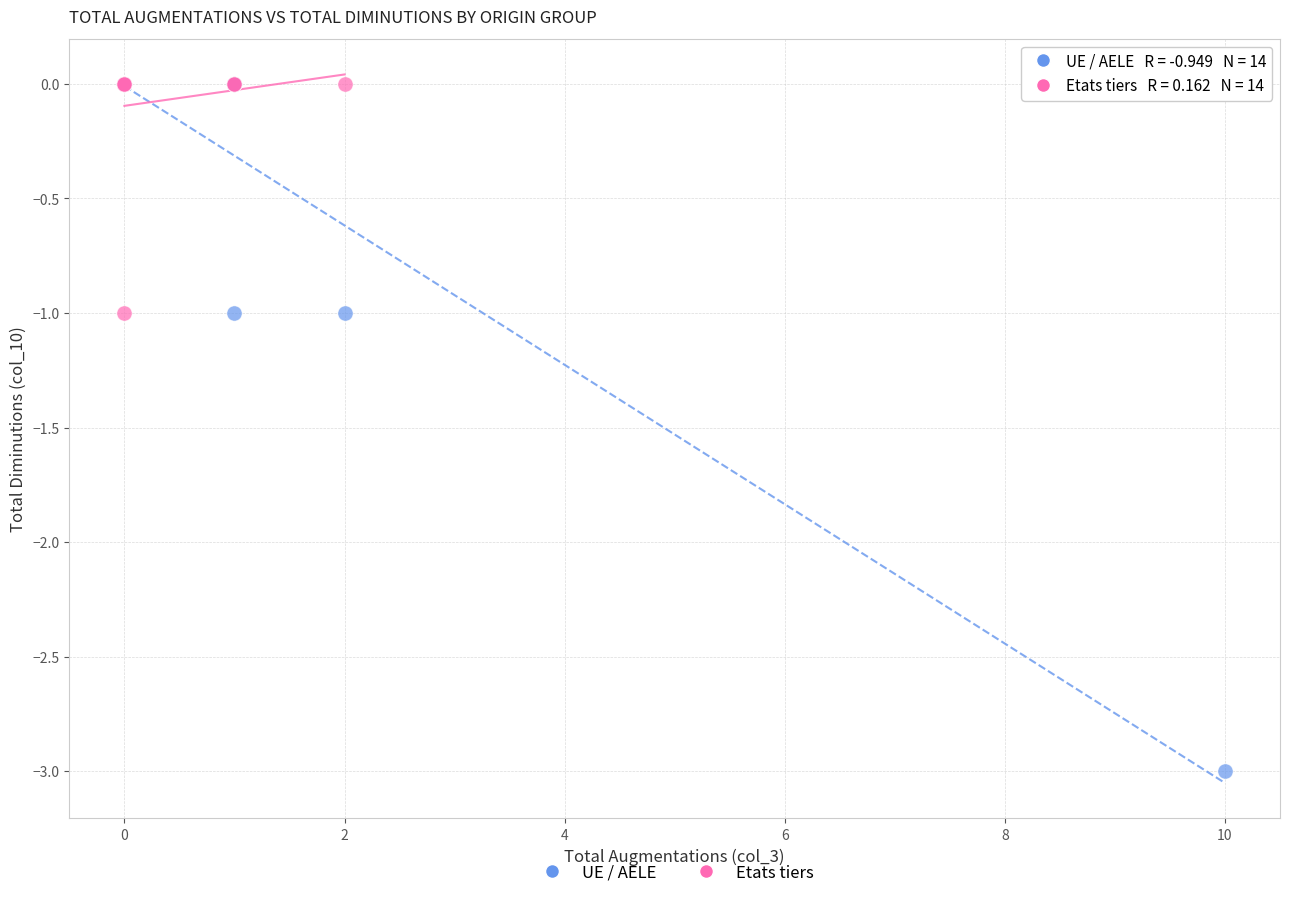

Which series has the largest Y range (max minus min)?

UE / AELE